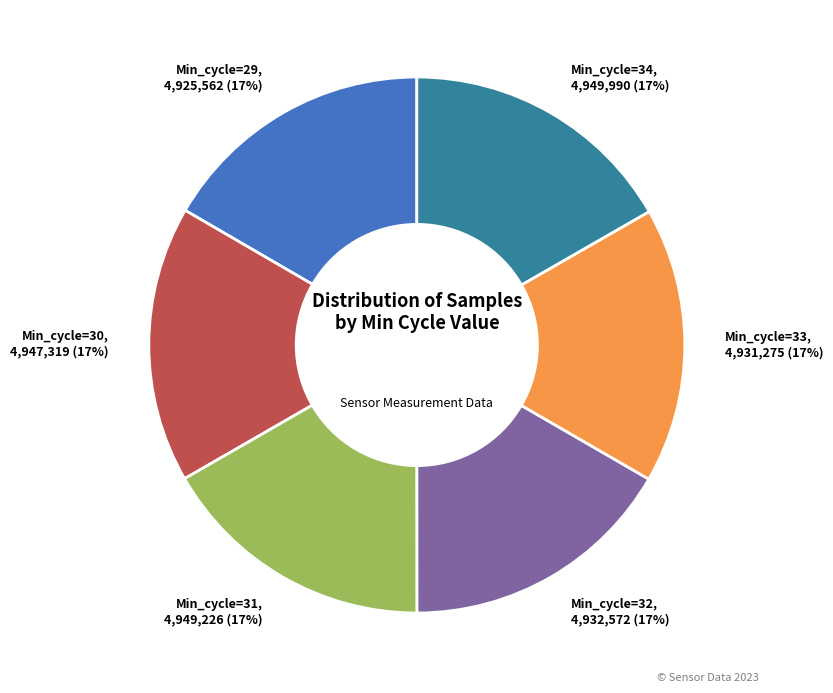

To the nearest percent, what is the average slice percentage?

17%